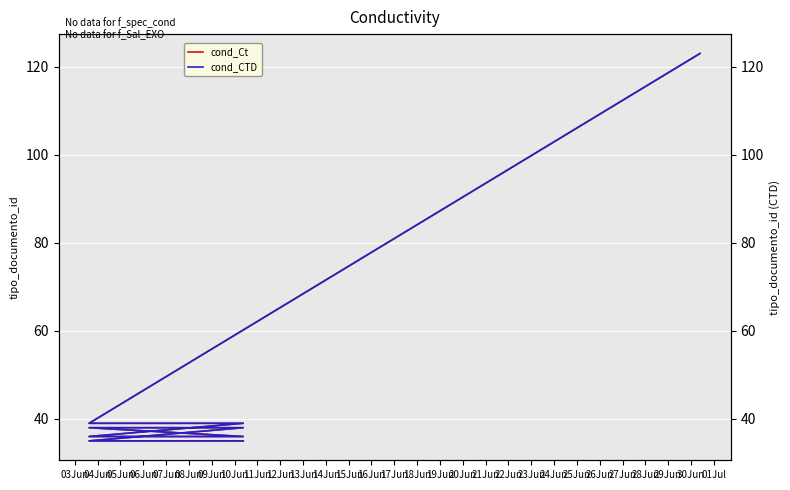

Is the value of cond_CTD at 08Jun greater than the value of cond_Ct at 03Jun?

Yes